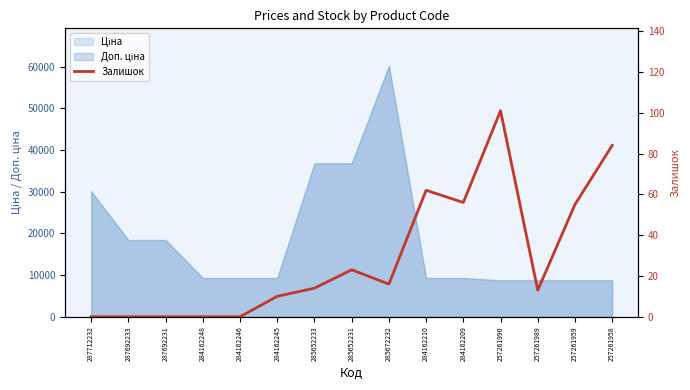

Between 287692231 and 287712232, which is larger?

287692231